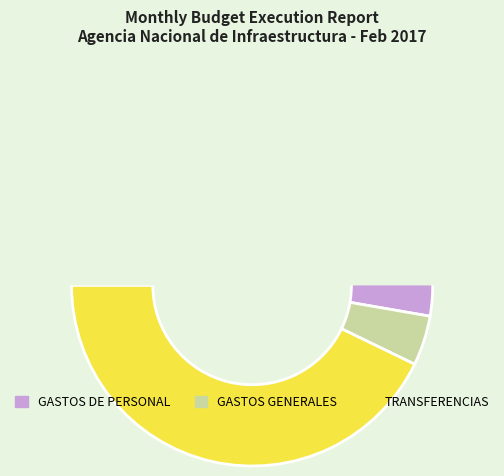

How many segments does this pie chart have?

3